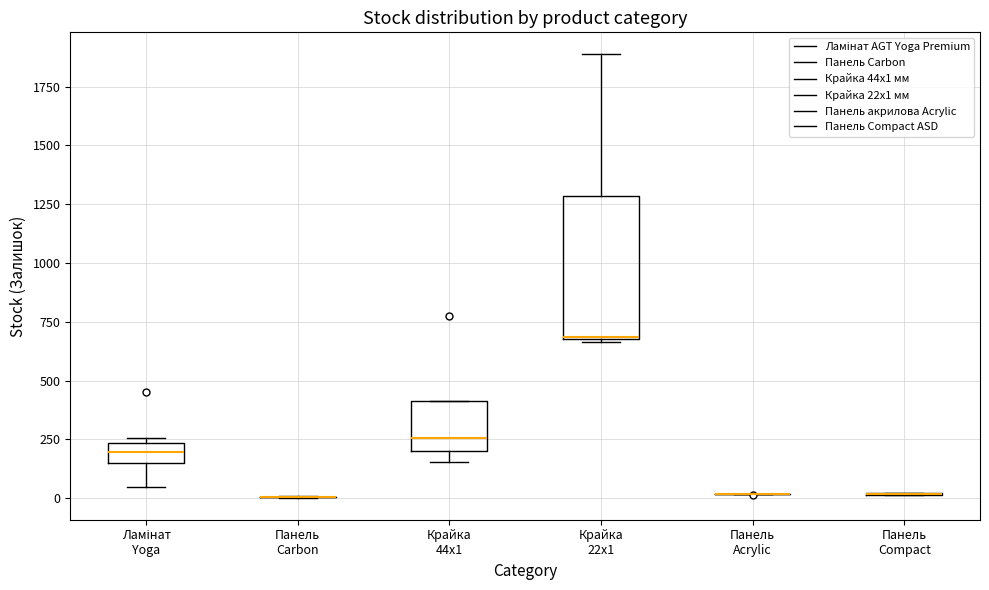

Reading left to right, transcribe this box plot: for each box, give where its median line is, the range the box spans, and where its two whiskers end, as read against the y-axis. The values are not printed on the chart, so give them approximately, as read against the axis.

Ламінат Yoga: median 200, box 150 to 250, whiskers 50 to 250 (just above the box's upper edge)
Панель Carbon: box collapsed to a line at 0, whiskers 0 to 0
Крайка 44x1: median 250, box 200 to 400, whiskers 150 to 400
Крайка 22x1: median 700, box 700 to 1300, whiskers 650 to 1900
Панель Acrylic: box collapsed to a line at 0, whiskers 0 to 0
Панель Compact: box collapsed to a line at 0, whiskers 0 to 0